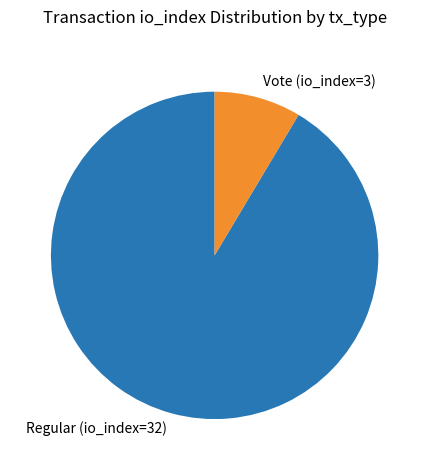

Which category has the biggest portion of the pie?

Regular (io_index=32)